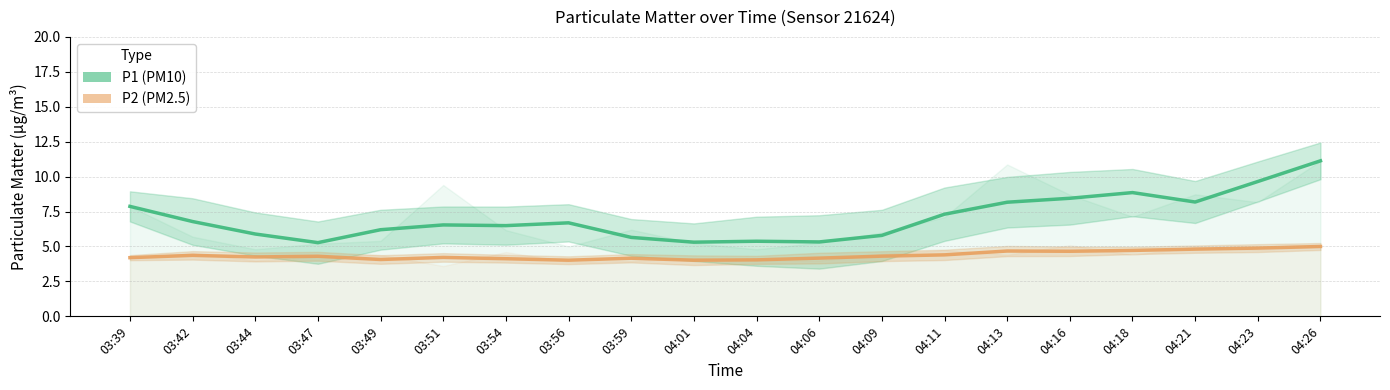

List the labels in order of P2 value, smallest first.

03:56, 04:01, 04:04, 03:49, 03:54, 03:59, 04:06, 03:39, 03:51, 03:44, 03:47, 04:09, 03:42, 04:11, 04:16, 04:13, 04:18, 04:21, 04:23, 04:26